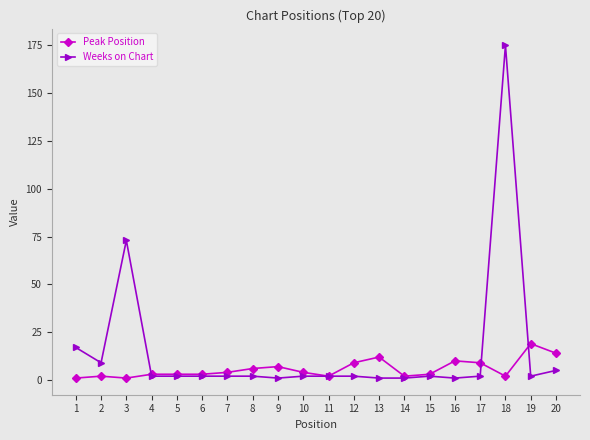

Which series has the largest total across all categories?

Weeks on Chart